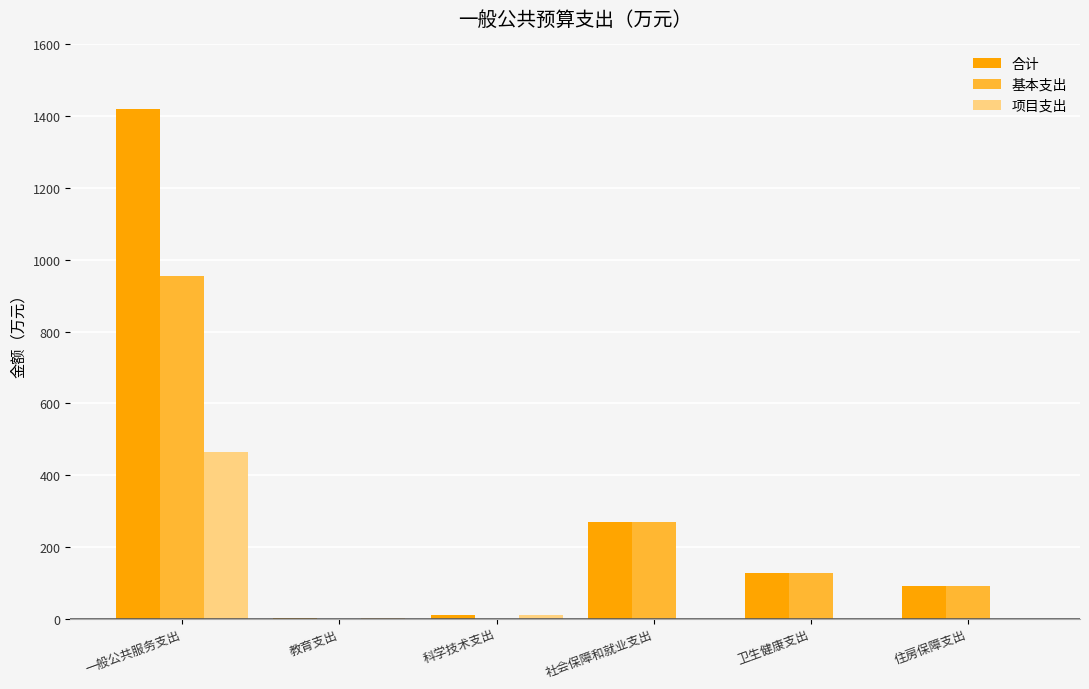

What is the sum of all 合计 values?

1918.4